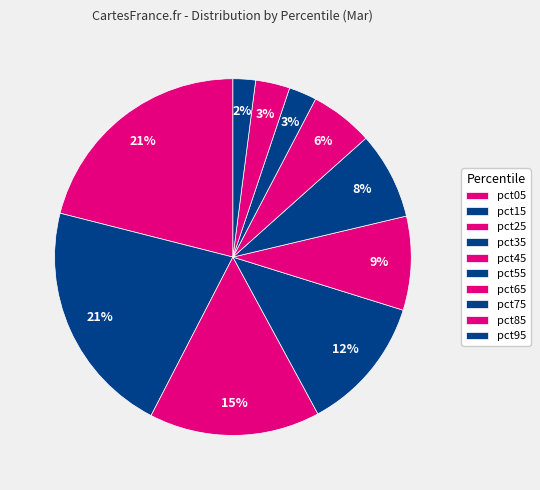

What portion of the pie excludes pct85?

96.9%